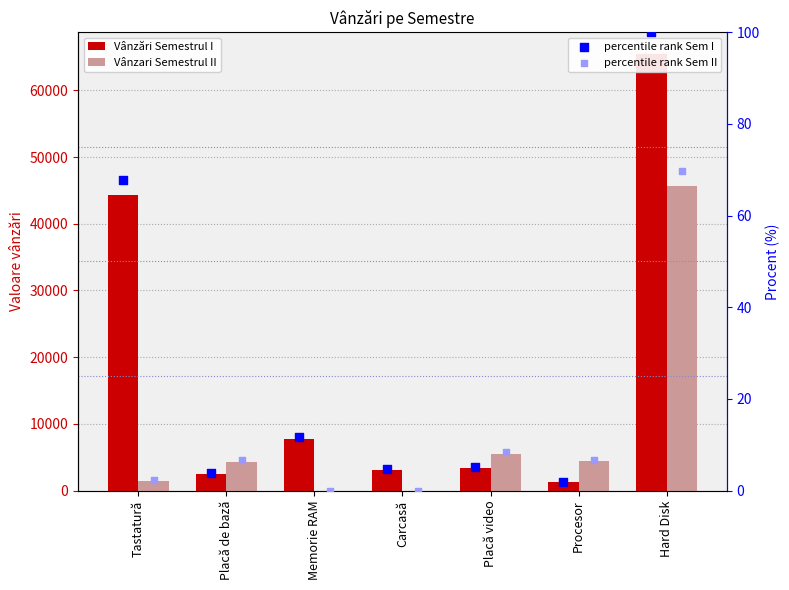

What are all the series names shown in the legend?

Vânzări Semestrul I, Vânzari Semestrul II, percentile rank Sem I, percentile rank Sem II